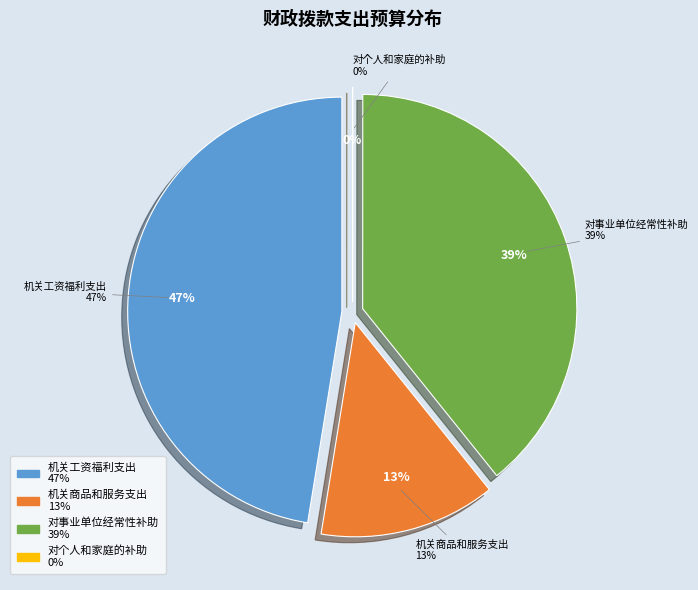

How many slices are in this pie chart?

4